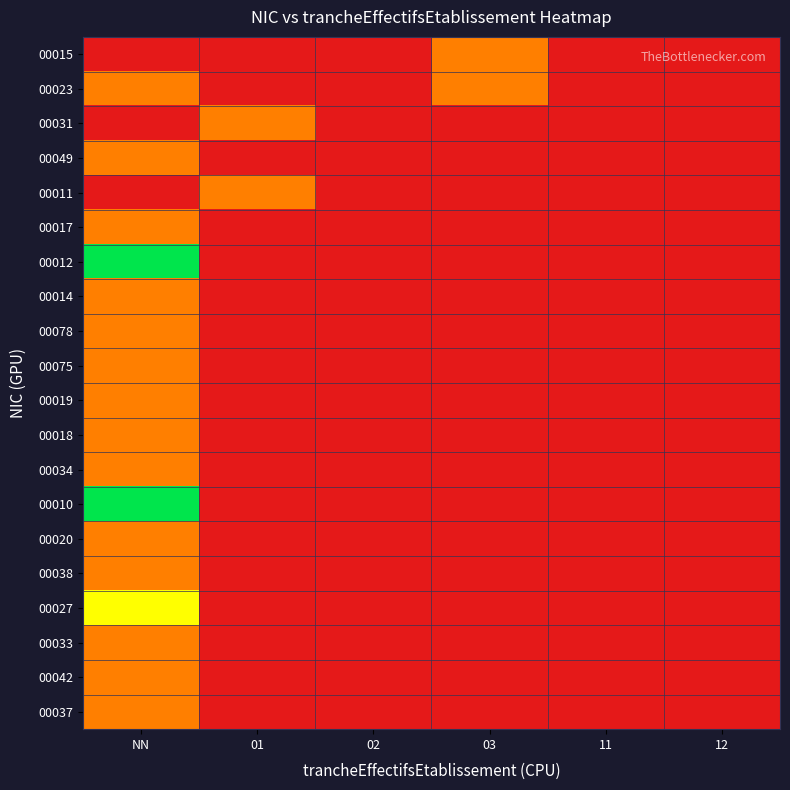

Reading left to right, what are all the values shown in this chart?

00015: NN=0	01=0	02=0	03=1	11=0	12=0
00023: NN=1	01=0	02=0	03=1	11=0	12=0
00031: NN=0	01=1	02=0	03=0	11=0	12=0
00049: NN=1	01=0	02=0	03=0	11=0	12=0
00011: NN=0	01=1	02=0	03=0	11=0	12=0
00017: NN=1	01=0	02=0	03=0	11=0	12=0
00012: NN=3	01=0	02=0	03=0	11=0	12=0
00014: NN=1	01=0	02=0	03=0	11=0	12=0
00078: NN=1	01=0	02=0	03=0	11=0	12=0
00075: NN=1	01=0	02=0	03=0	11=0	12=0
00019: NN=1	01=0	02=0	03=0	11=0	12=0
00018: NN=1	01=0	02=0	03=0	11=0	12=0
00034: NN=1	01=0	02=0	03=0	11=0	12=0
00010: NN=3	01=0	02=0	03=0	11=0	12=0
00020: NN=1	01=0	02=0	03=0	11=0	12=0
00038: NN=1	01=0	02=0	03=0	11=0	12=0
00027: NN=2	01=0	02=0	03=0	11=0	12=0
00033: NN=1	01=0	02=0	03=0	11=0	12=0
00042: NN=1	01=0	02=0	03=0	11=0	12=0
00037: NN=1	01=0	02=0	03=0	11=0	12=0